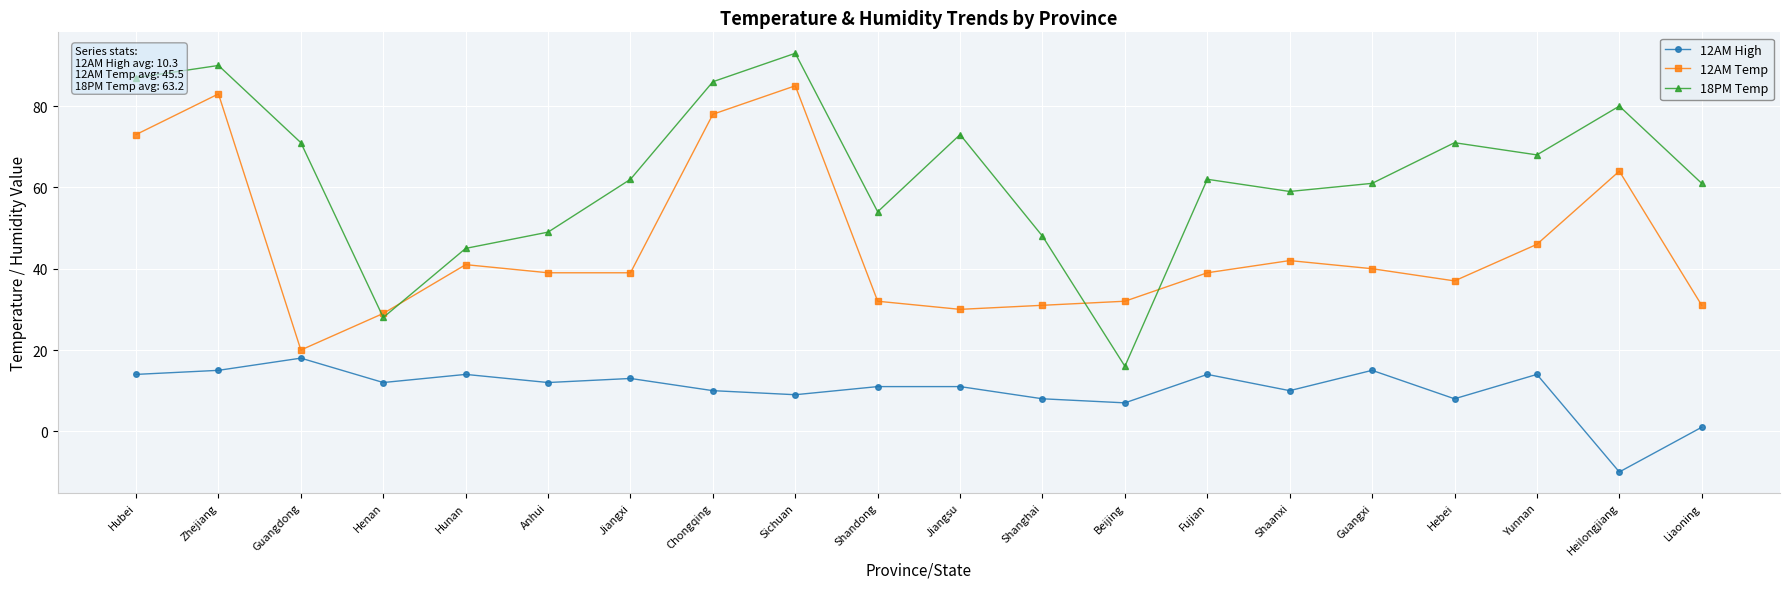

Count the number of data series in this chart.

3